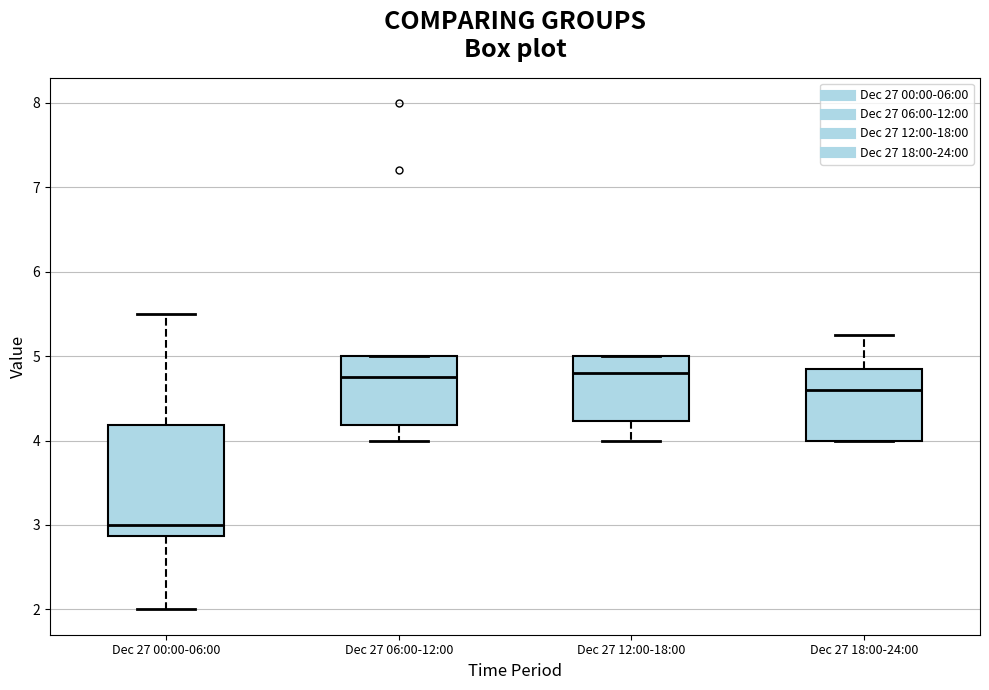

Where is the upper edge of the box for Dec 27 06:00-12:00 on the y-axis? The values are not printed on the chart, so give them approximately, as read against the axis.

5.0